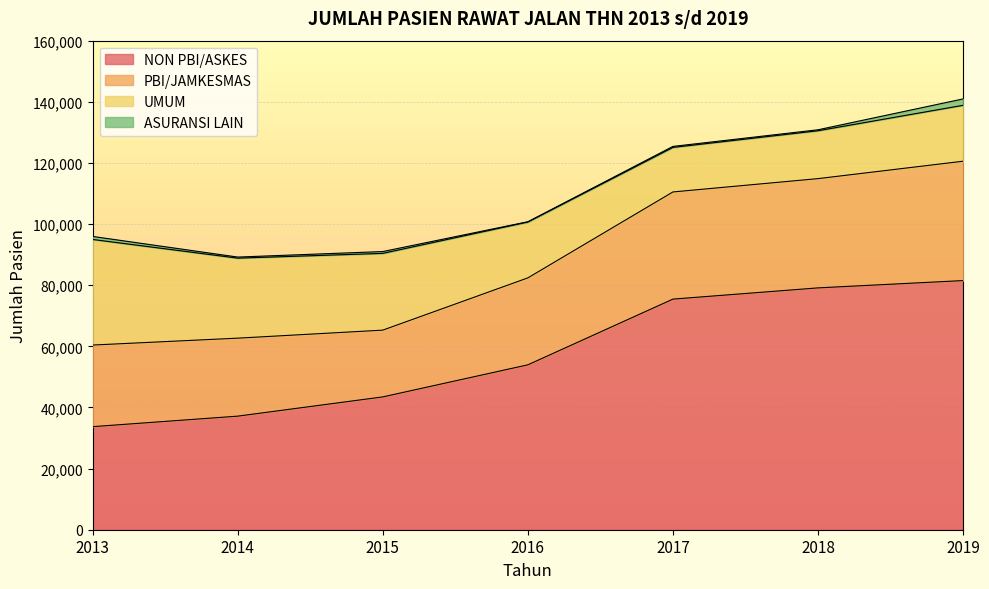

What is the spread (max minus min) of values at 2016?

53855